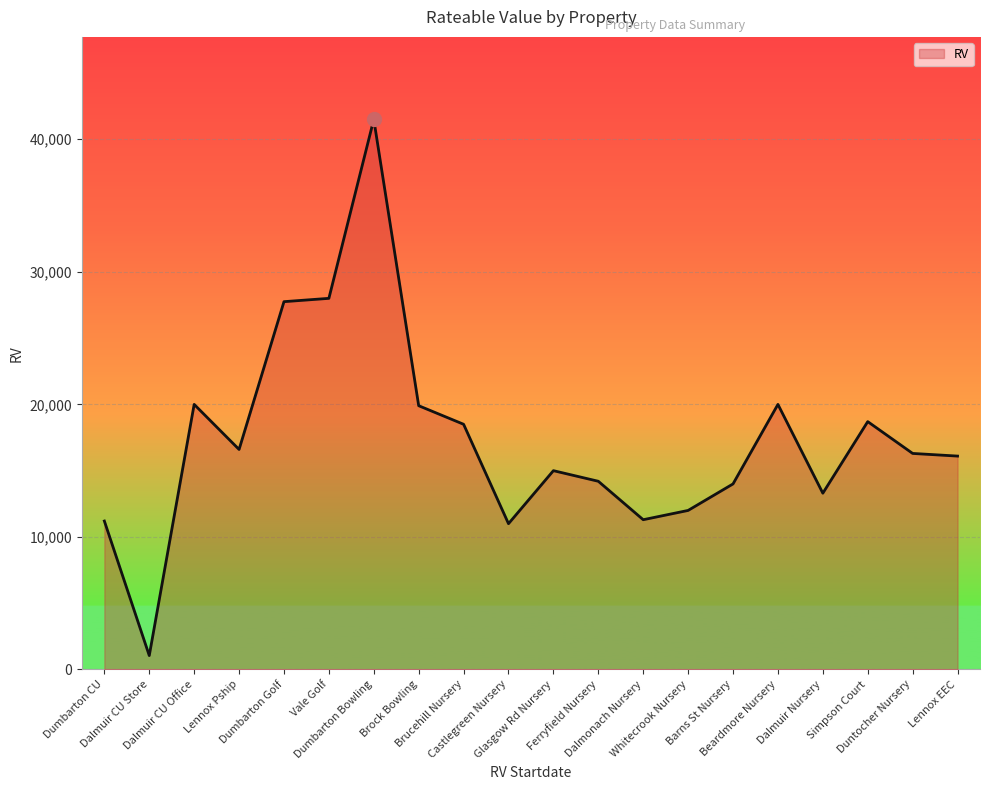

What is the difference between the maximum and minimum values?

40450